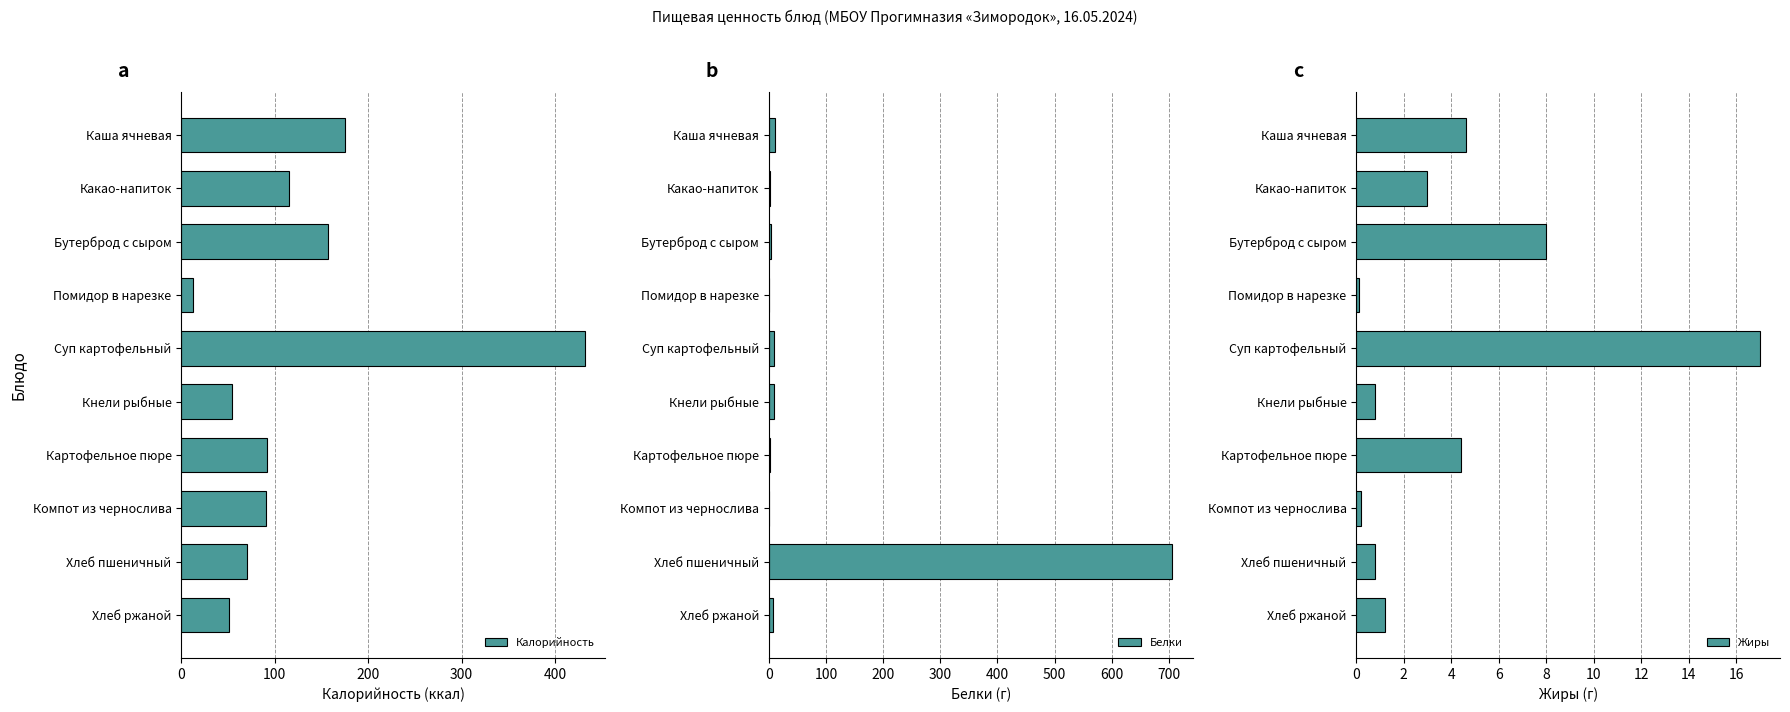

What is the greatest value displayed?

706.0